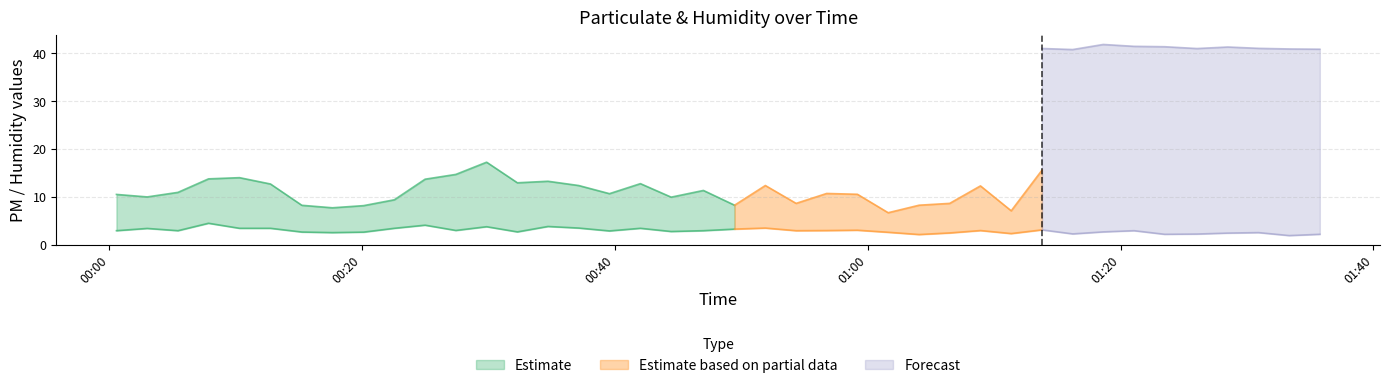

True or false: SDS_P2 has more than 0 interior local peaks.

True